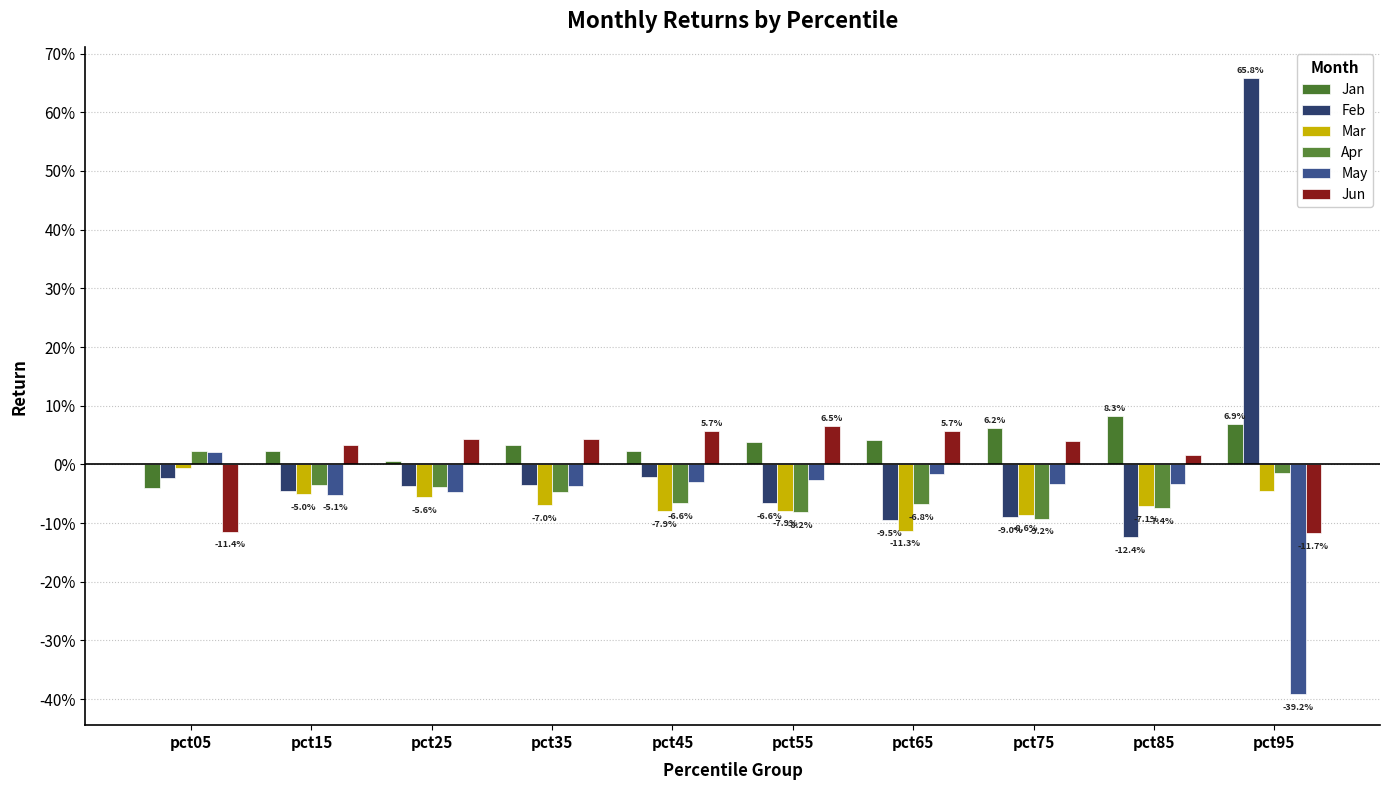

Does the chart contain stacked bars?

No